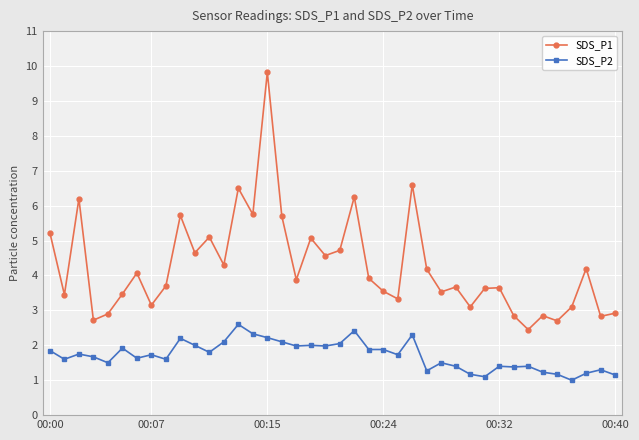

True or false: SDS_P1 and SDS_P2 intersect in this chart.

False